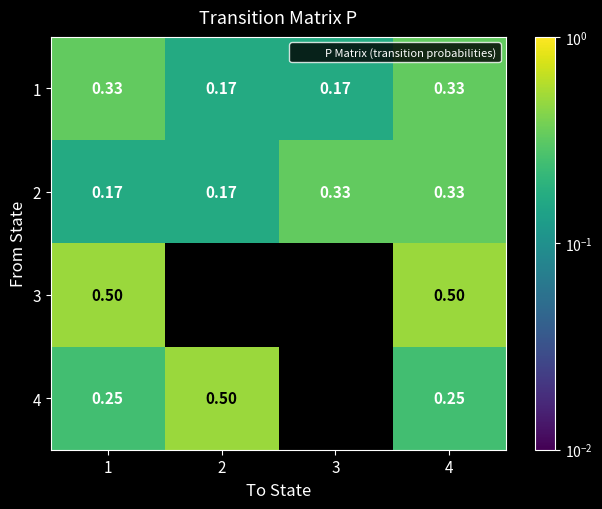

Which series has the largest total across all categories?

1